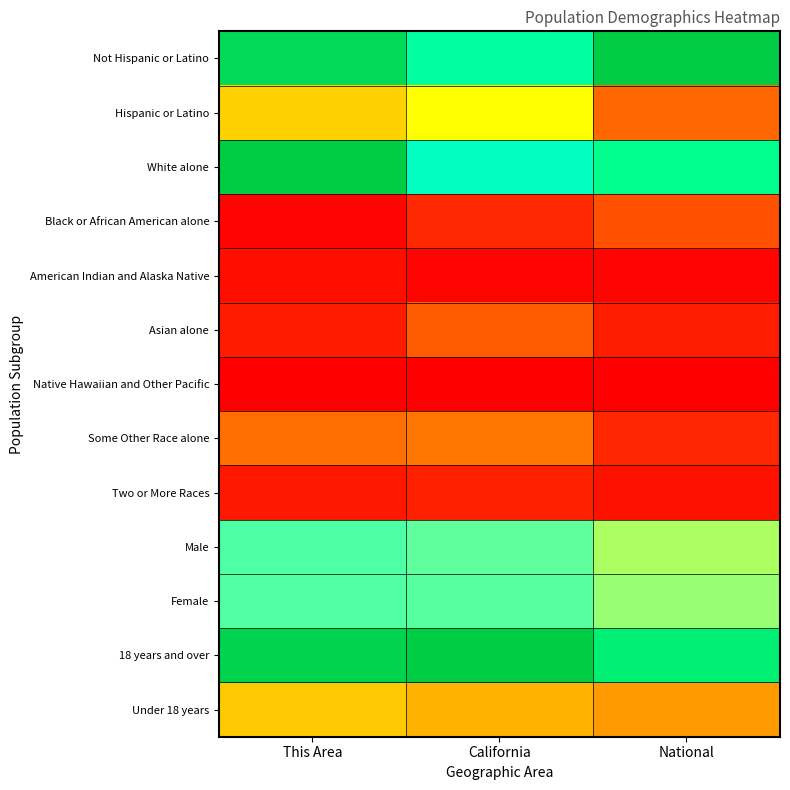

Which has a higher value, California or This Area?

This Area